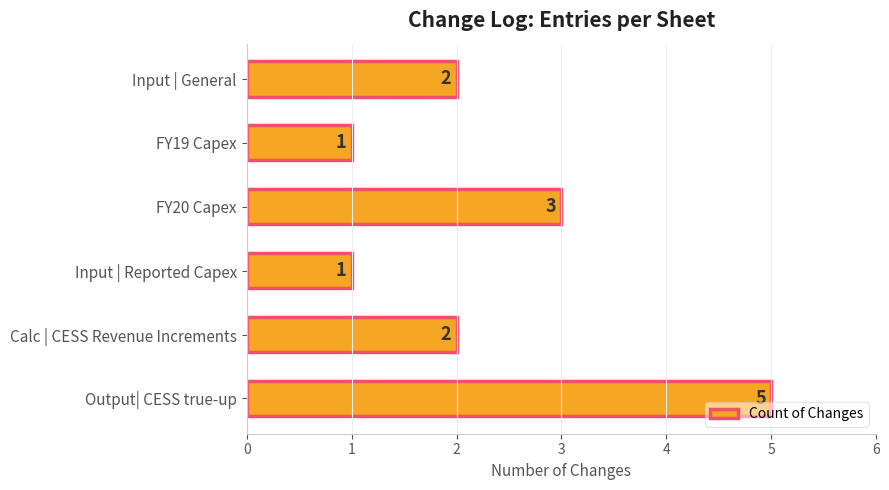

What is the sum of all values?

14